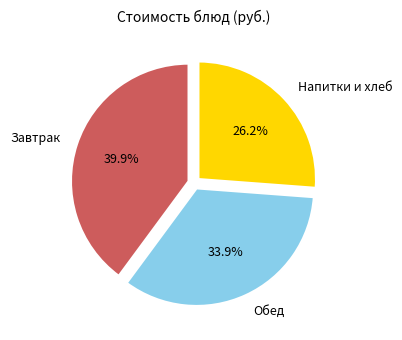

Is there a majority slice in this chart?

No